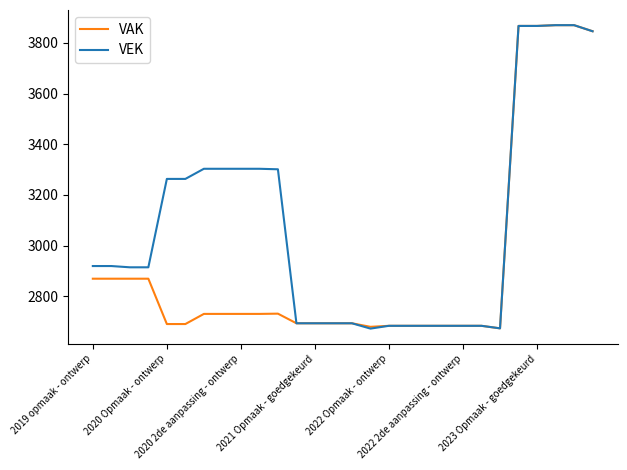

Rank the series by their average value, from highest to lowest.

VEK, VAK